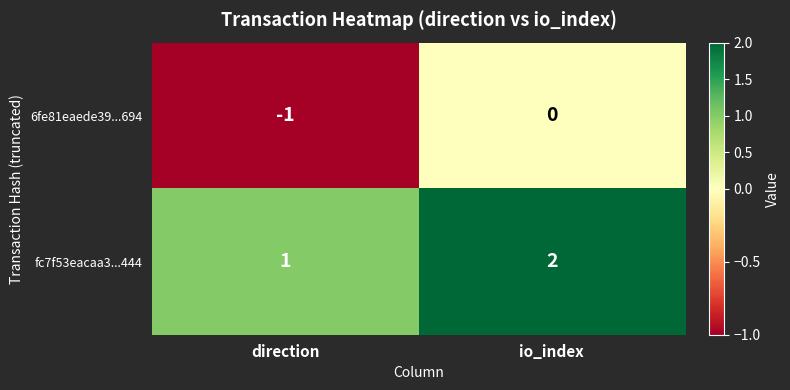

At how many categories does at least one series exceed 0?

2